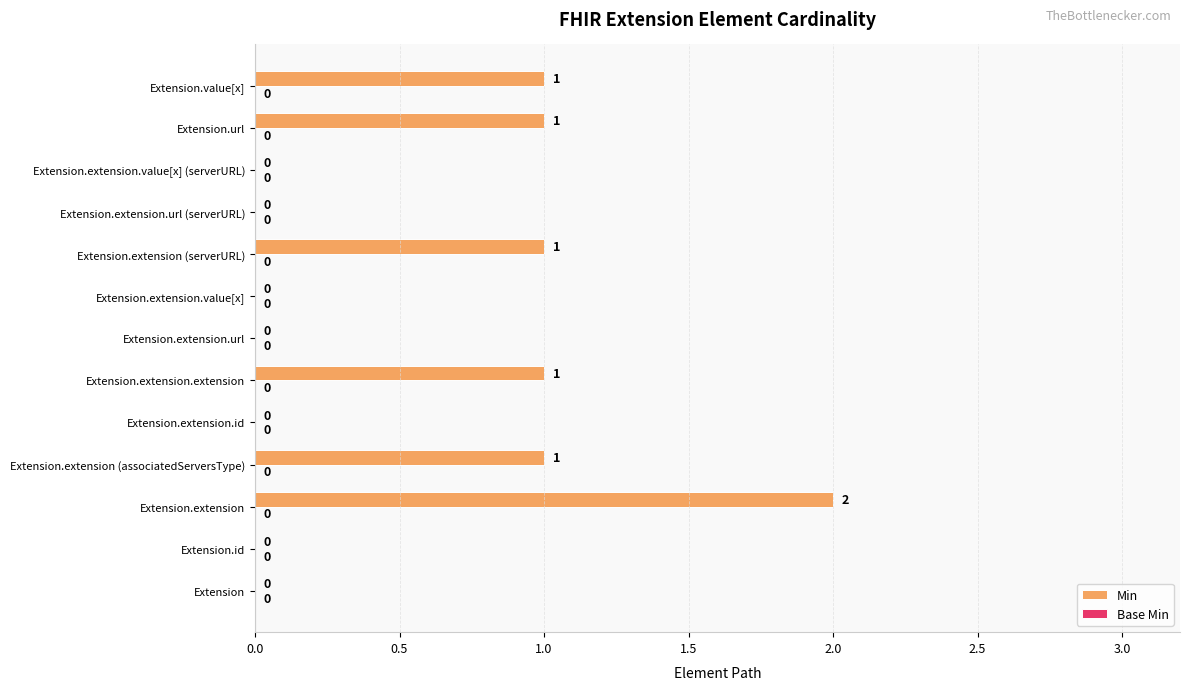

The value at Extension.extension.value[x] is 1. True or false?

False